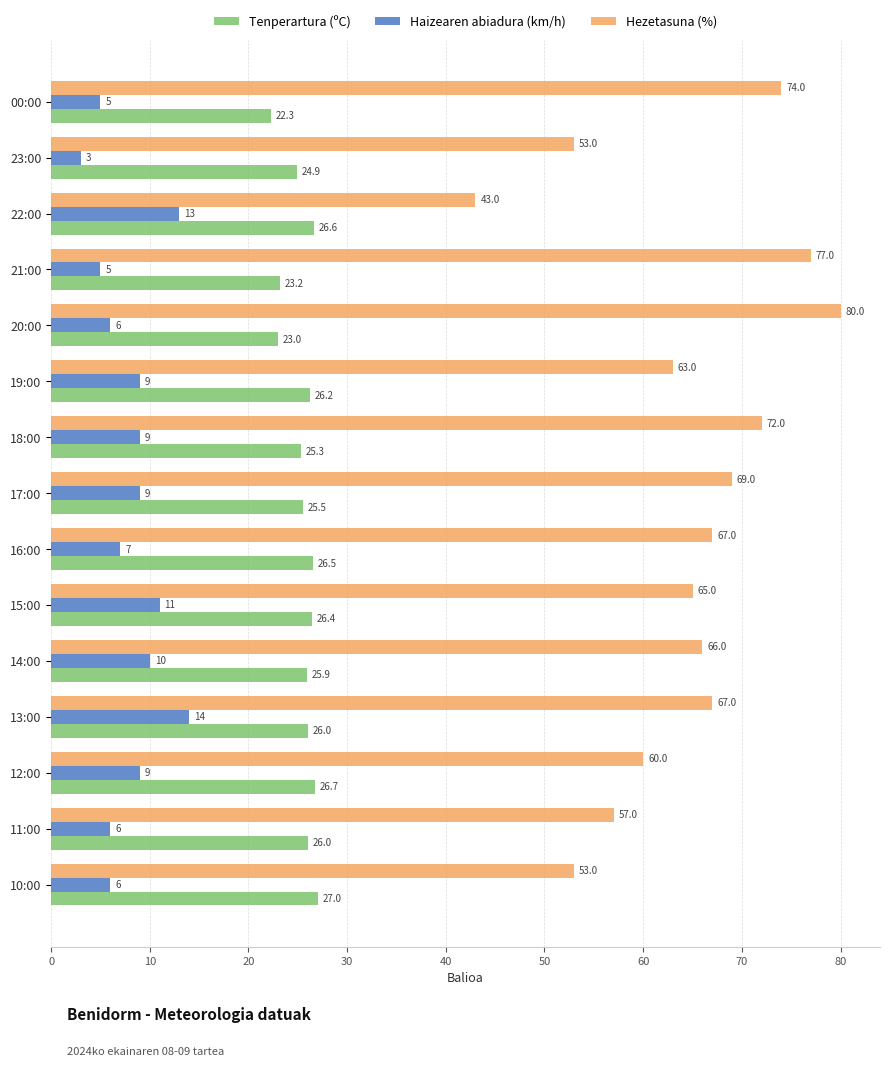

What is the total value across all series at 17:00?

103.5